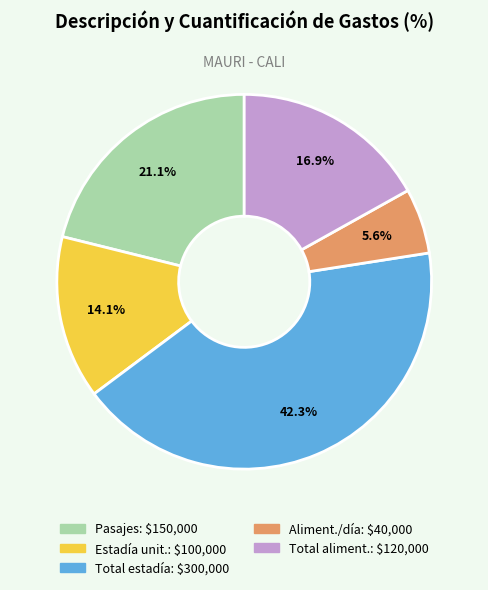

Does any single category account for the majority?

No